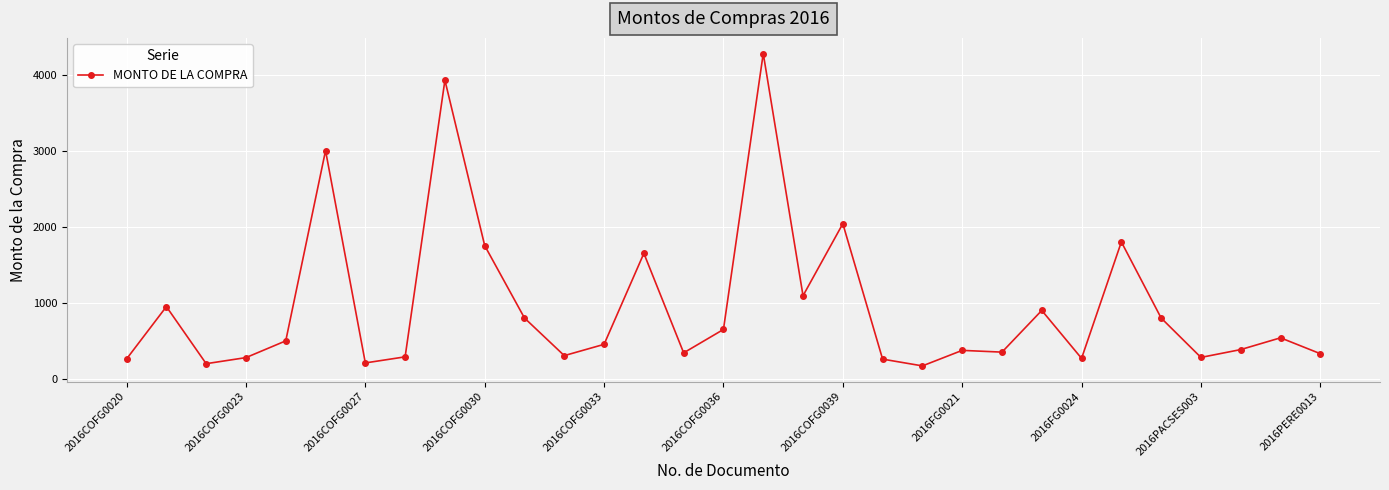

What is the value of the 2nd point from the left?

950.0